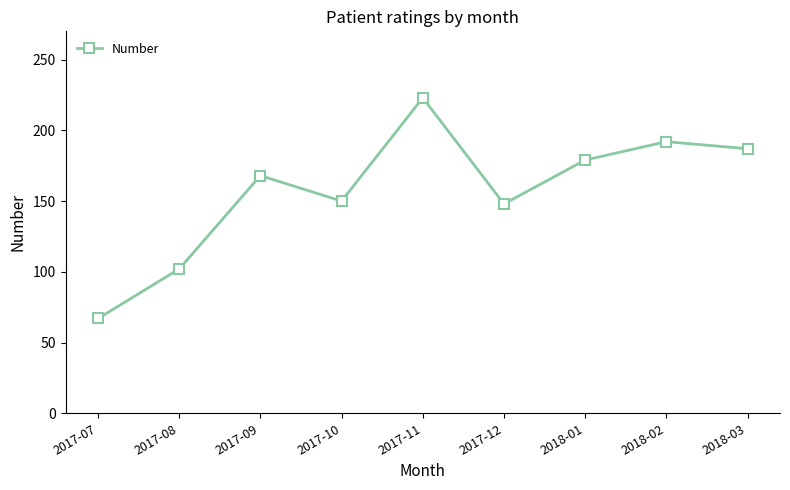

What is the label of the 6th point from the left?

2017-12